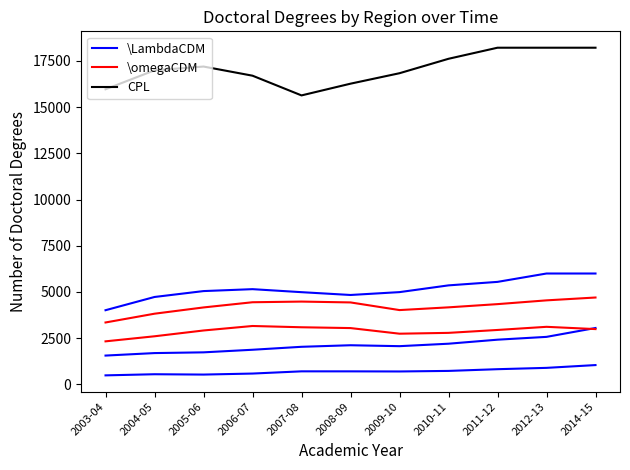

What is the label of the 11th point from the right?

2003-04